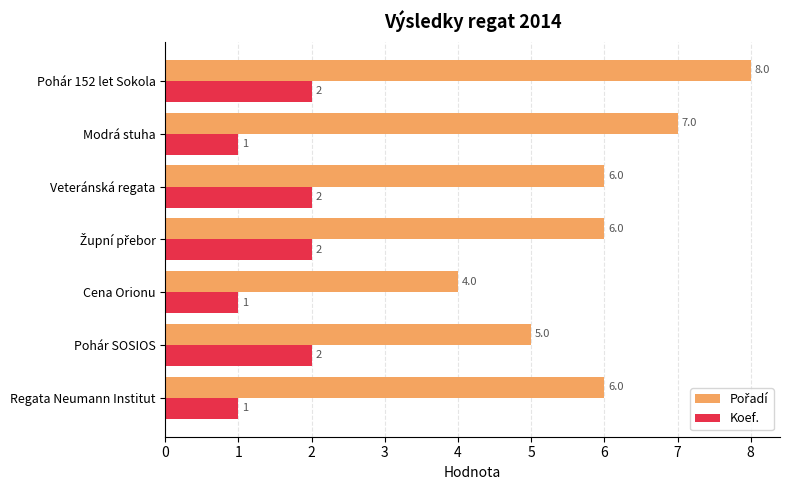

The value of Koef. at Cena Orionu is 1. True or false?

True